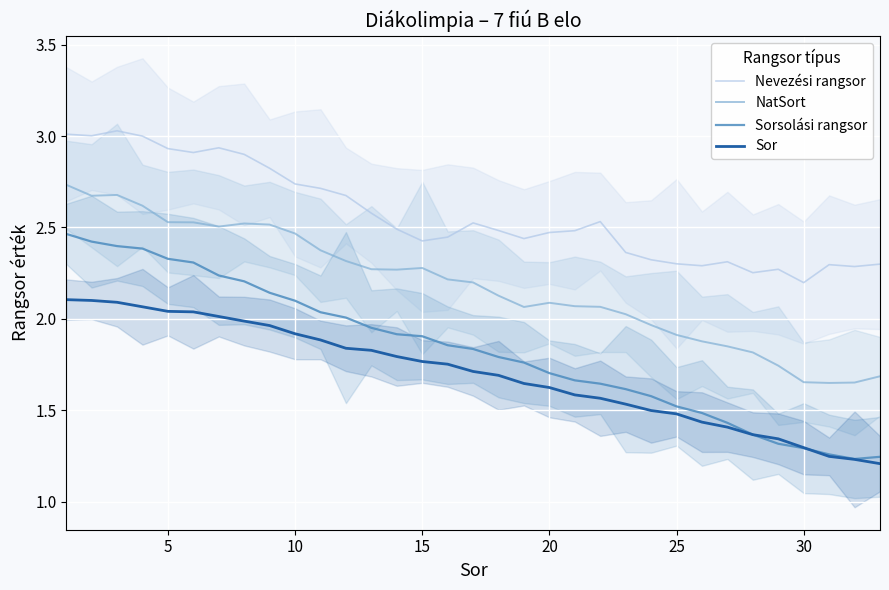

True or false: NatSort and Sorsolási rangsor cross at least once.

False